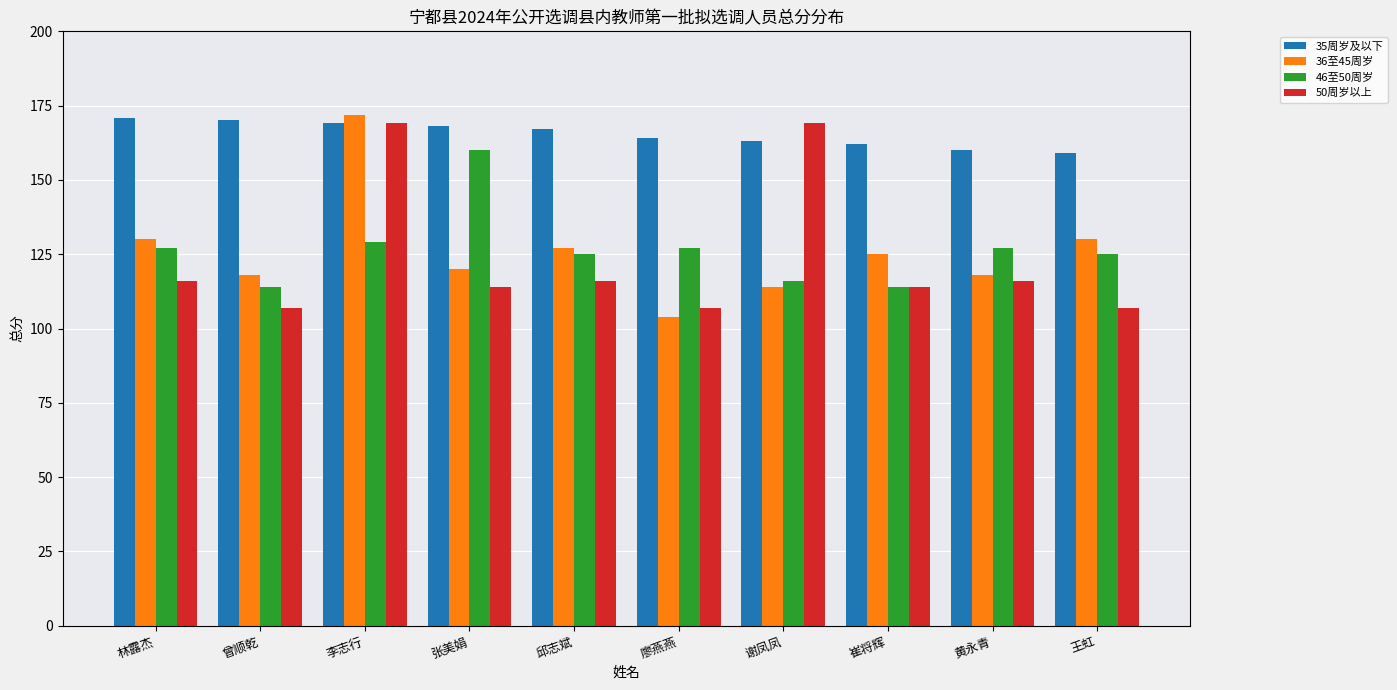

Is the value of 35周岁及以下 at 曾顺乾 greater than the value of 46至50周岁 at 谢凤凤?

Yes